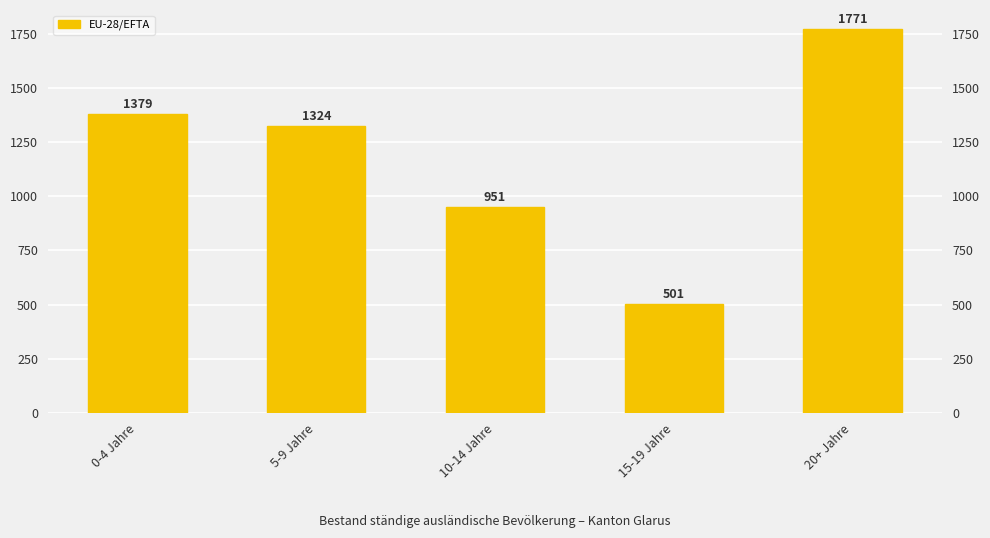

What is the difference between the maximum and minimum values?

1270